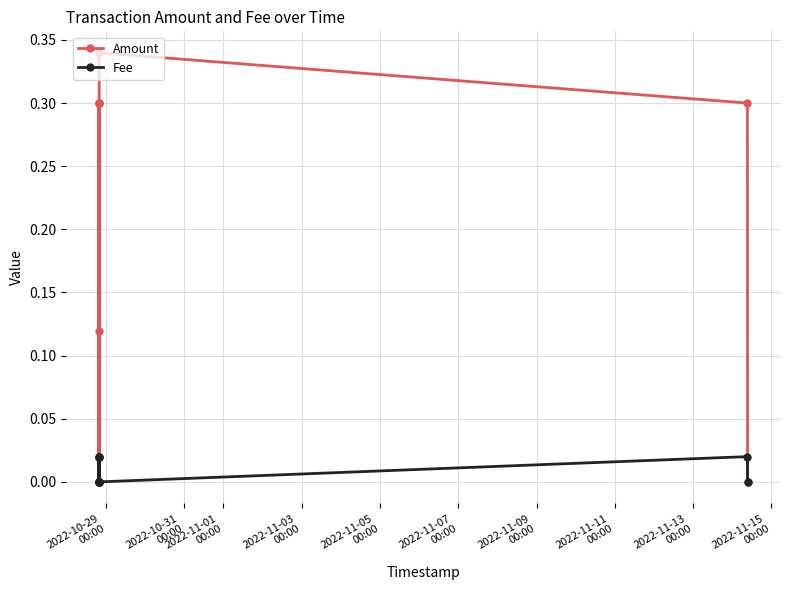

Is this an area chart (filled region under the line)?

No